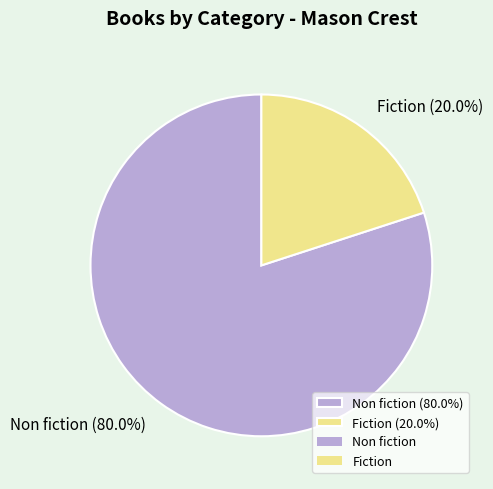

What is the largest slice in the pie chart?

Non fiction